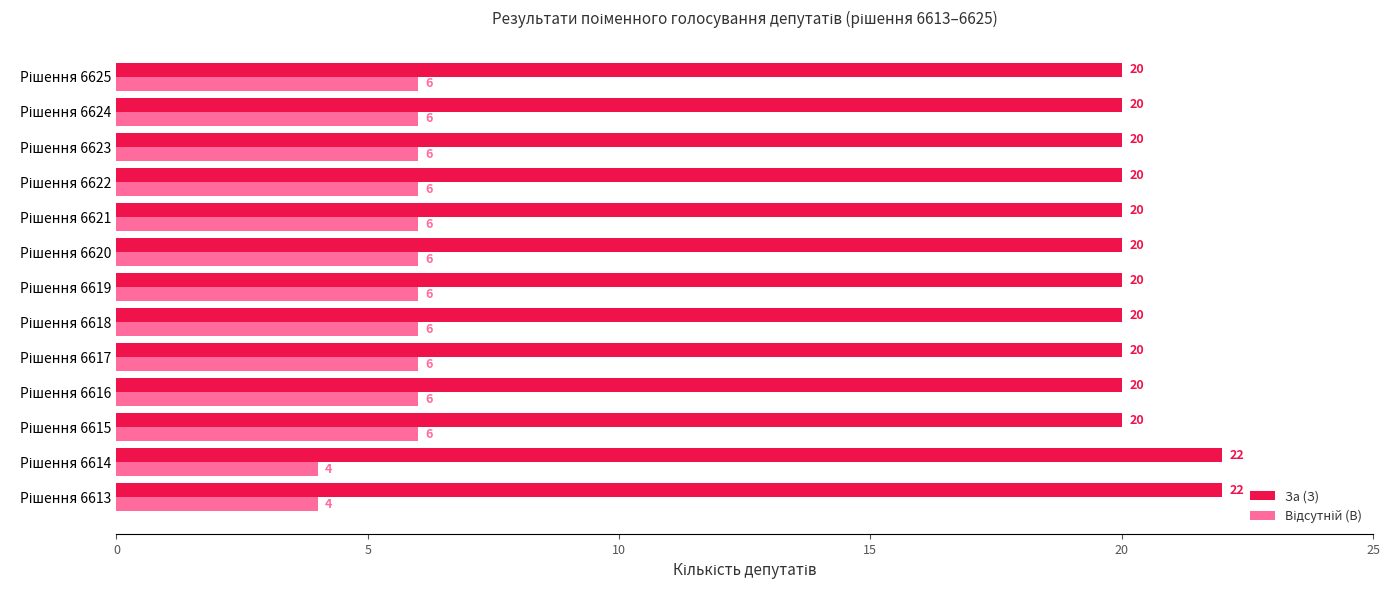

What is the sum of all За (З) values?

264